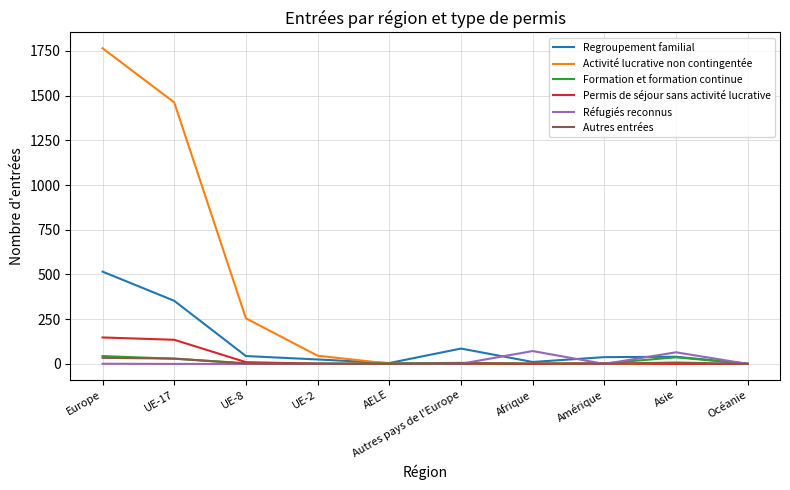

Which series has the largest total across all categories?

Activité lucrative non contingentée